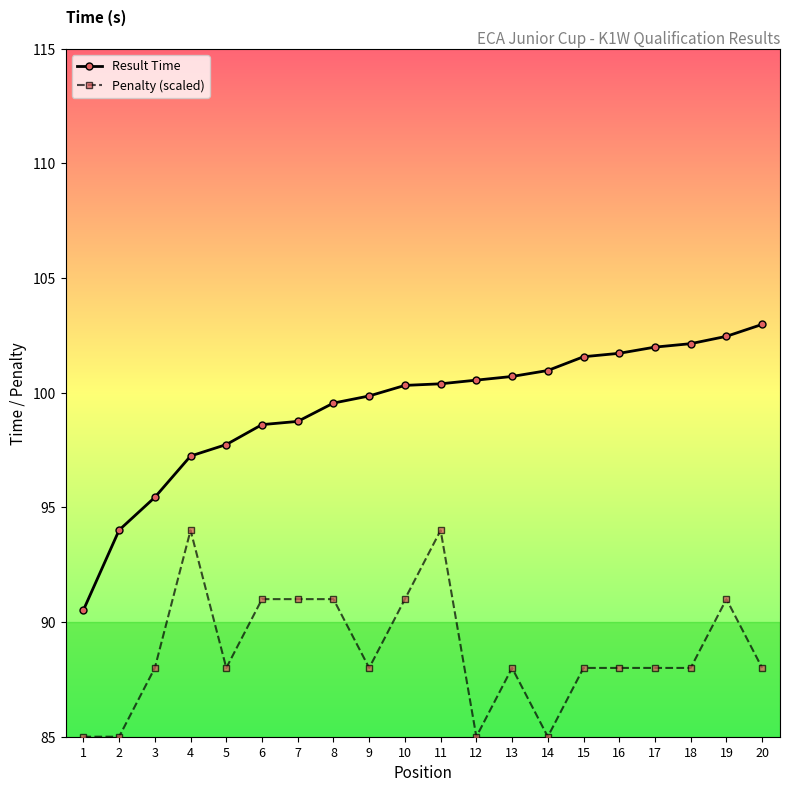

True or false: Penalty (scaled) and Result Time intersect in this chart.

False